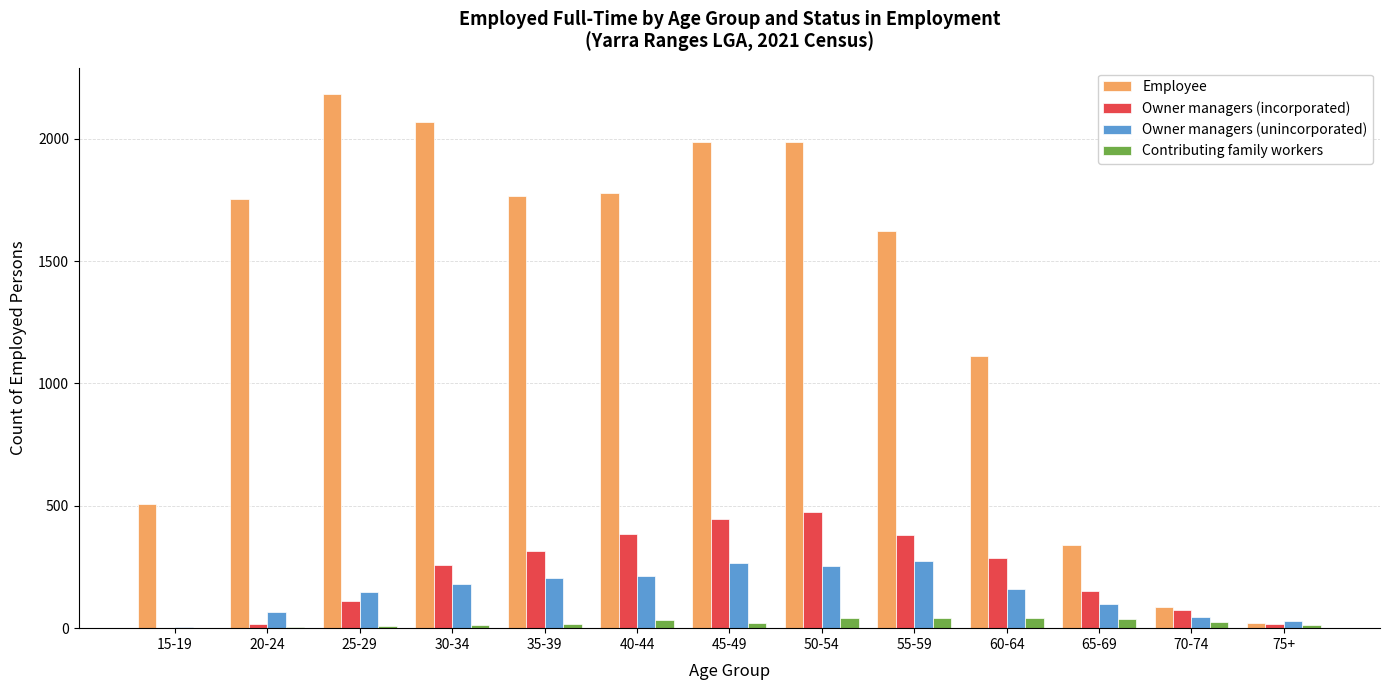

Which series has the largest total across all categories?

Employee